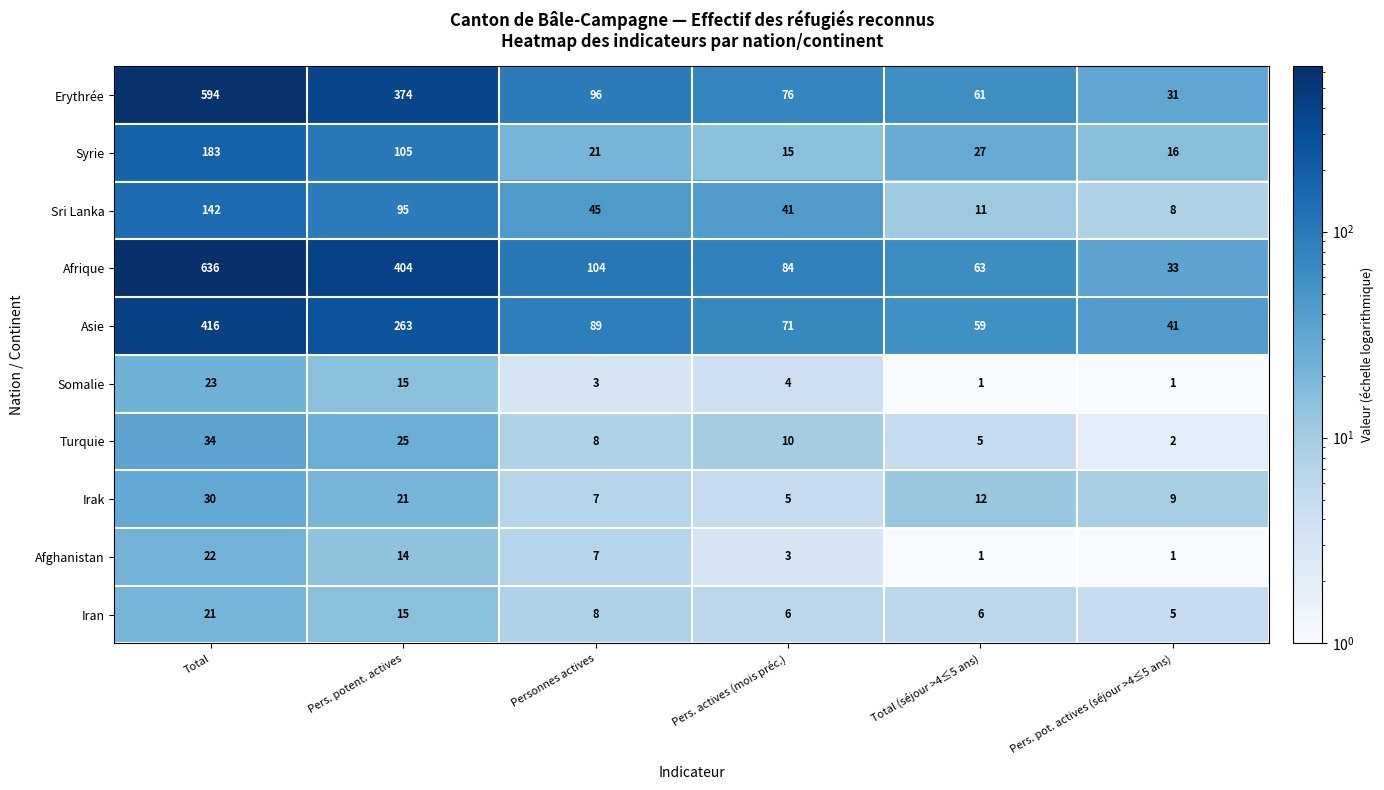

What is the average value of the Afrique series?

221